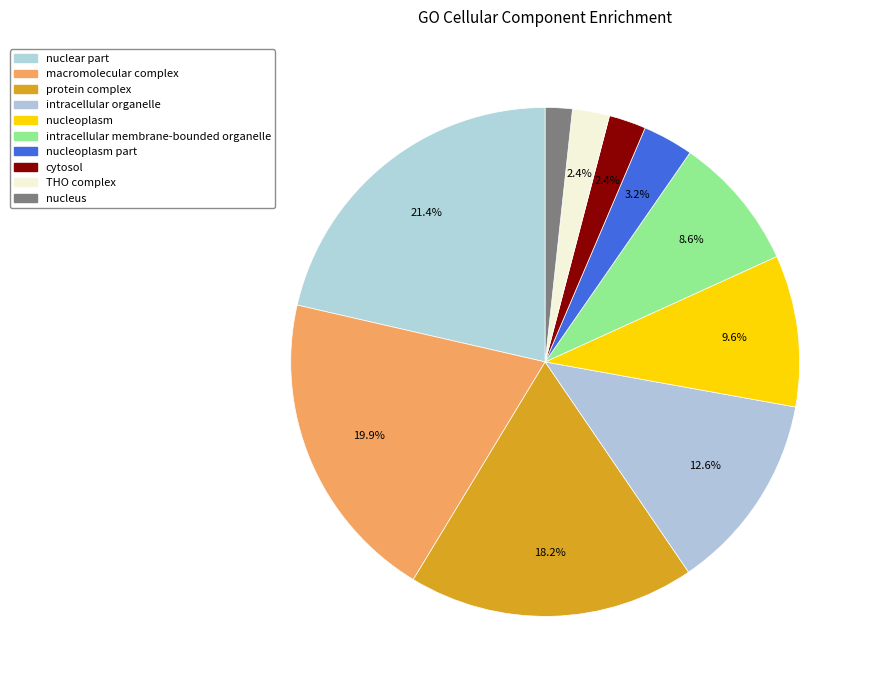

How many segments does this pie chart have?

10